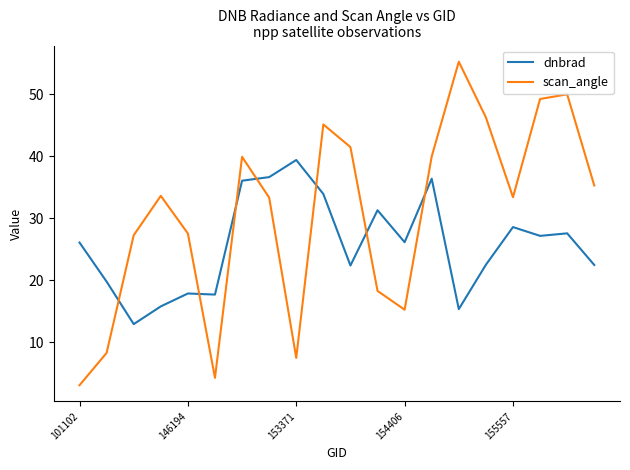

Which series has the widest spread of values?

scan_angle